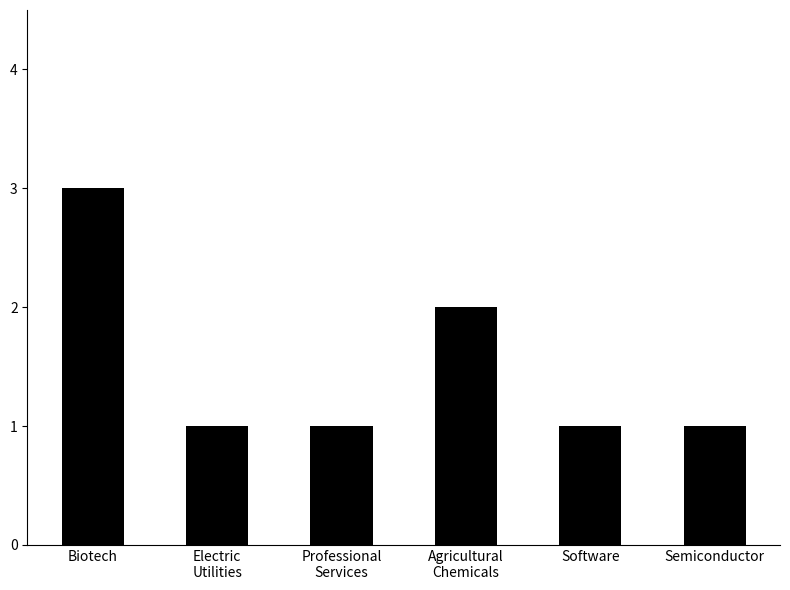

What is the sum of all values?

9